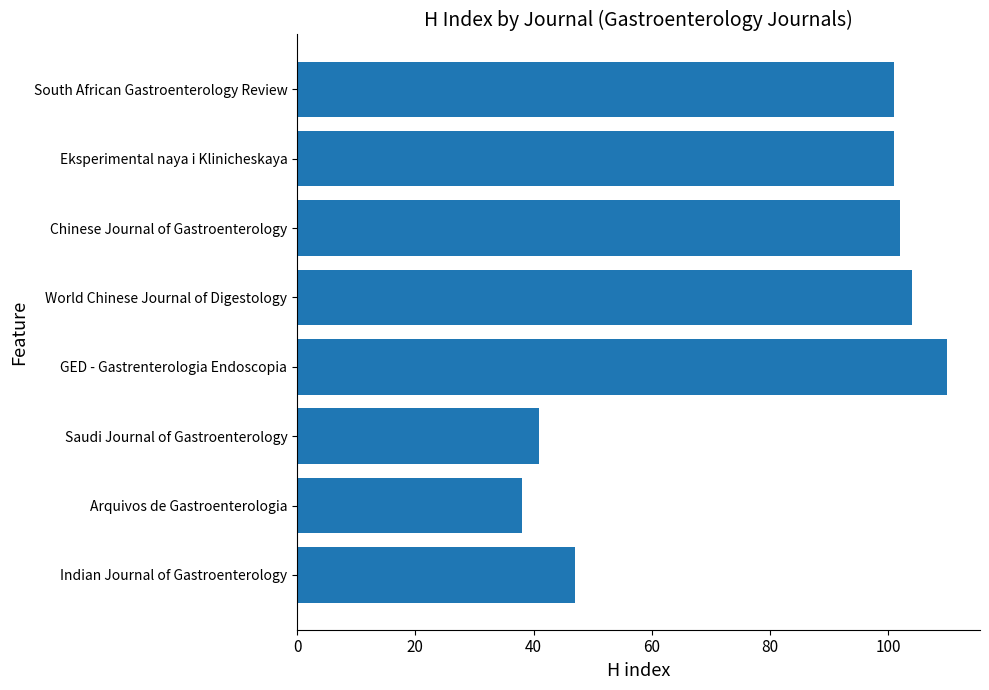

What is the sum of all values?

644